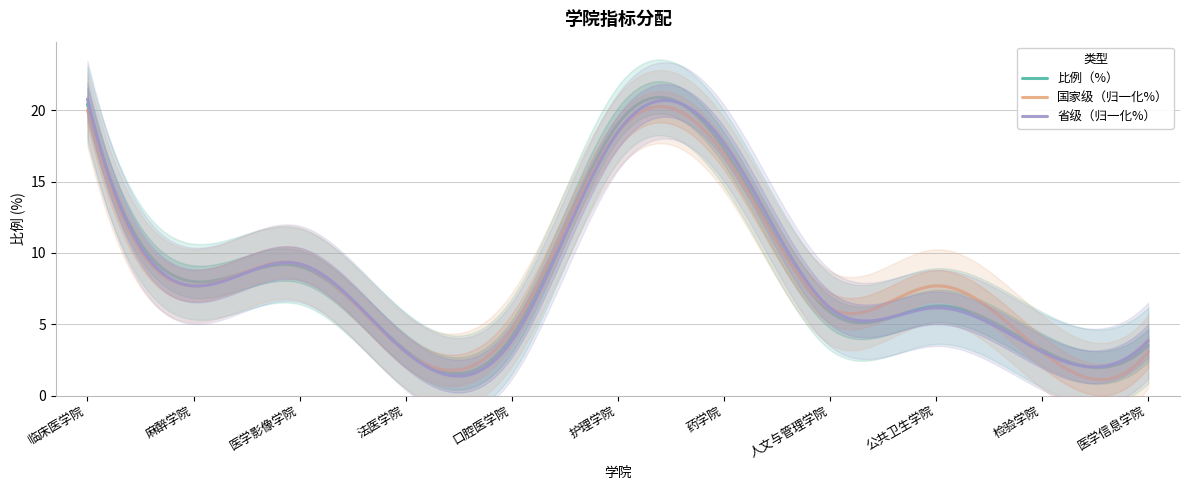

How many series are shown in this chart?

3